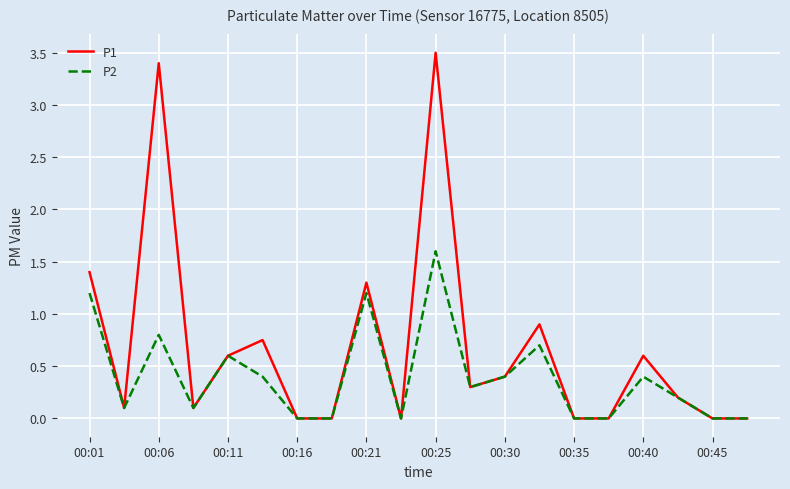

Which series has the largest range (max minus min)?

P1